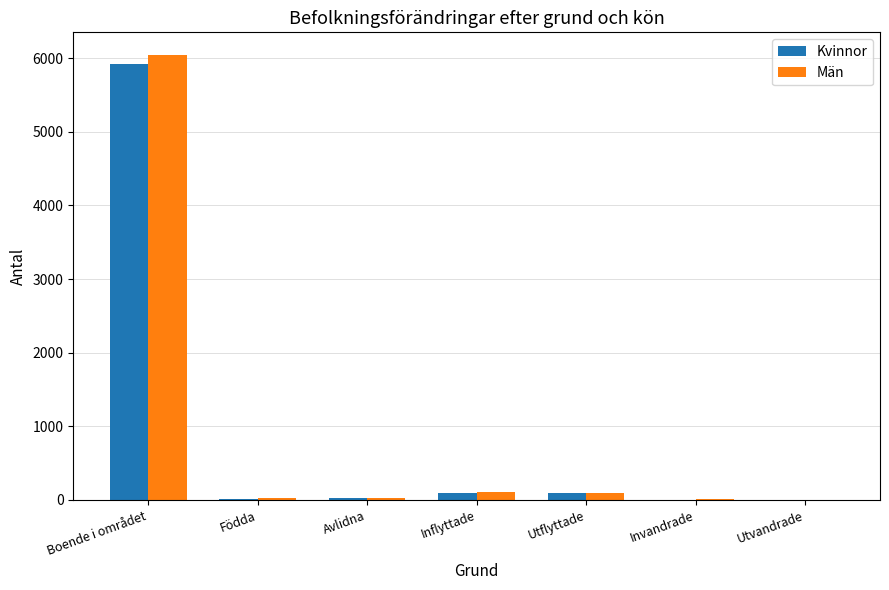

What is the greatest value displayed?

6050